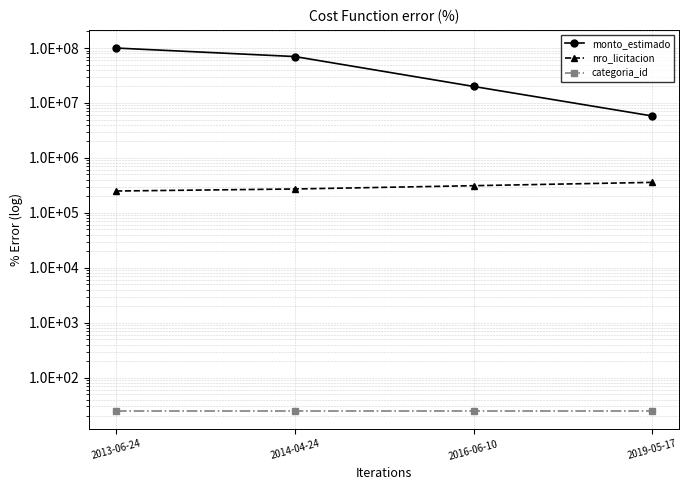

How many monto_estimado values are between 20000000 and 100000000?

3